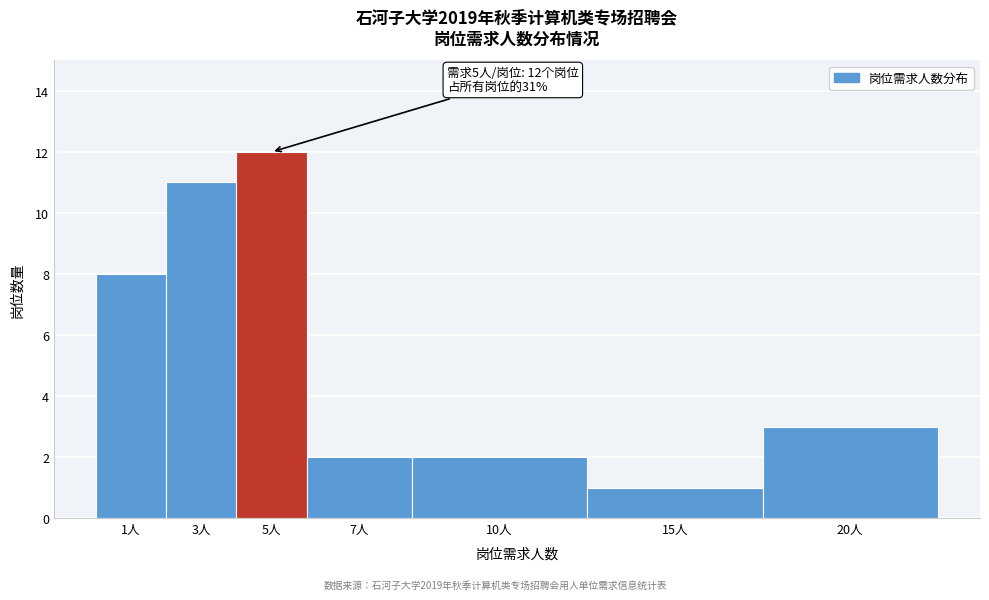

Reading left to right, extract all data points from this chart.

8	11	12	2	2	1	3